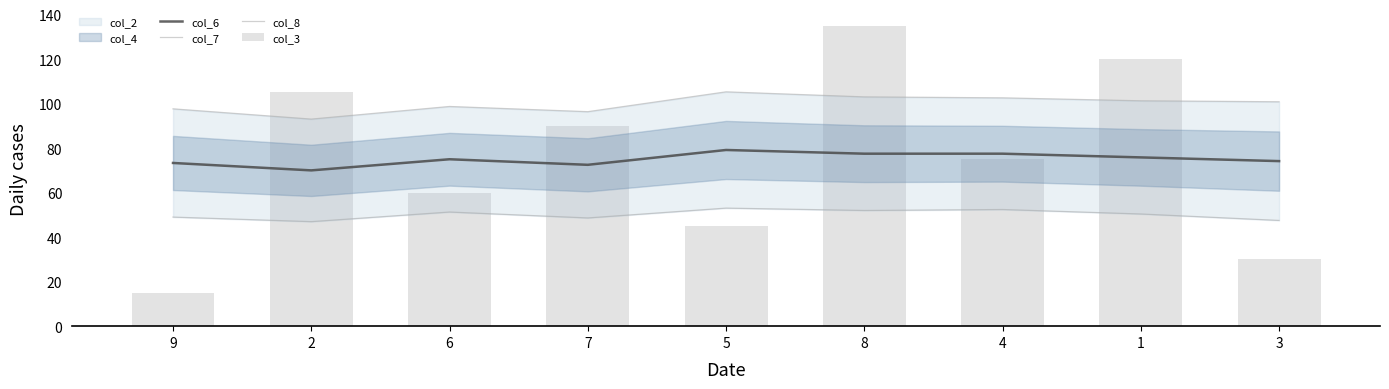

What is the difference between the maximum and minimum values in the col_7 series?

12.3